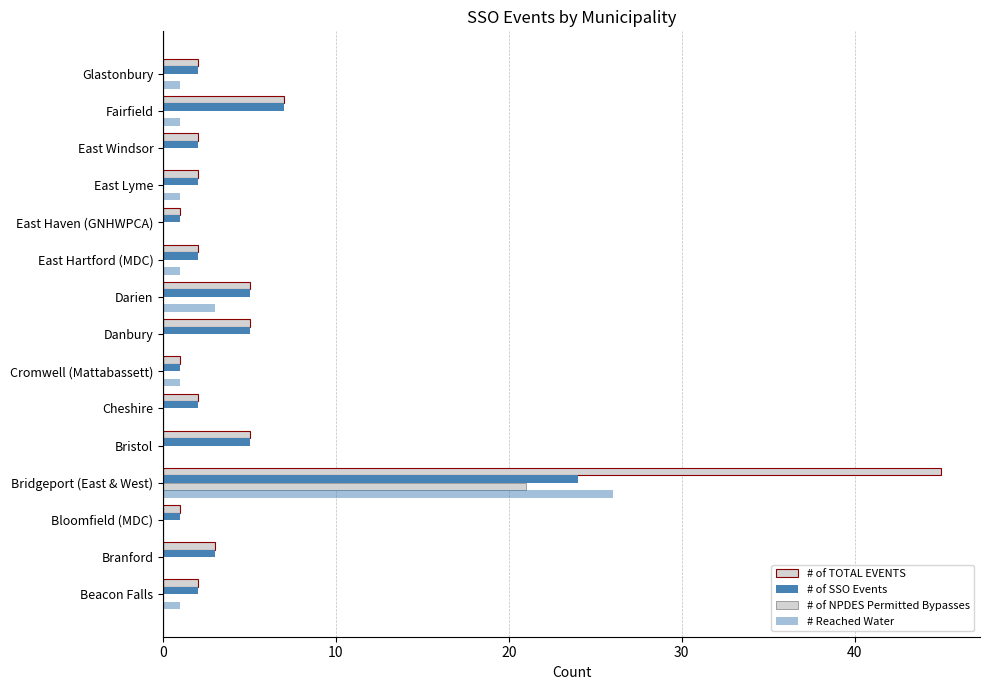

What is the highest value of the # Reached Water series?

26